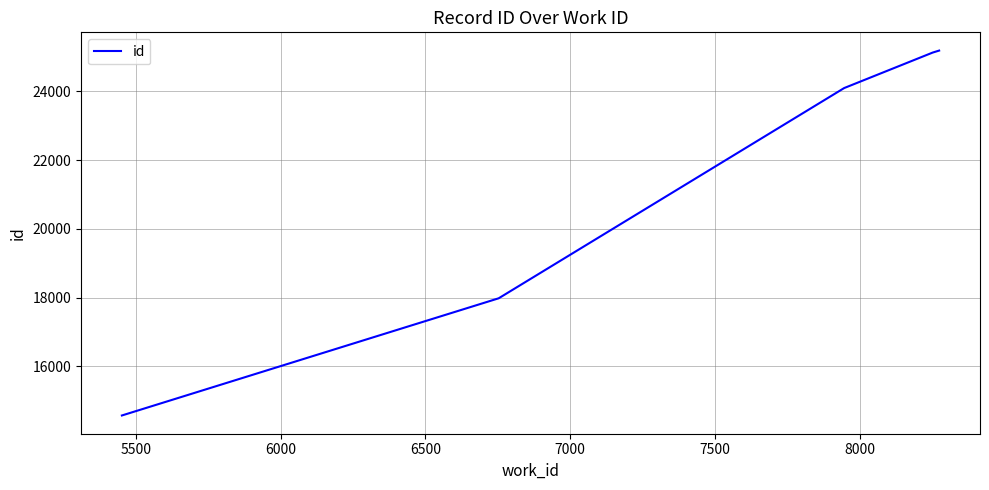

What is the greatest value displayed?

25184